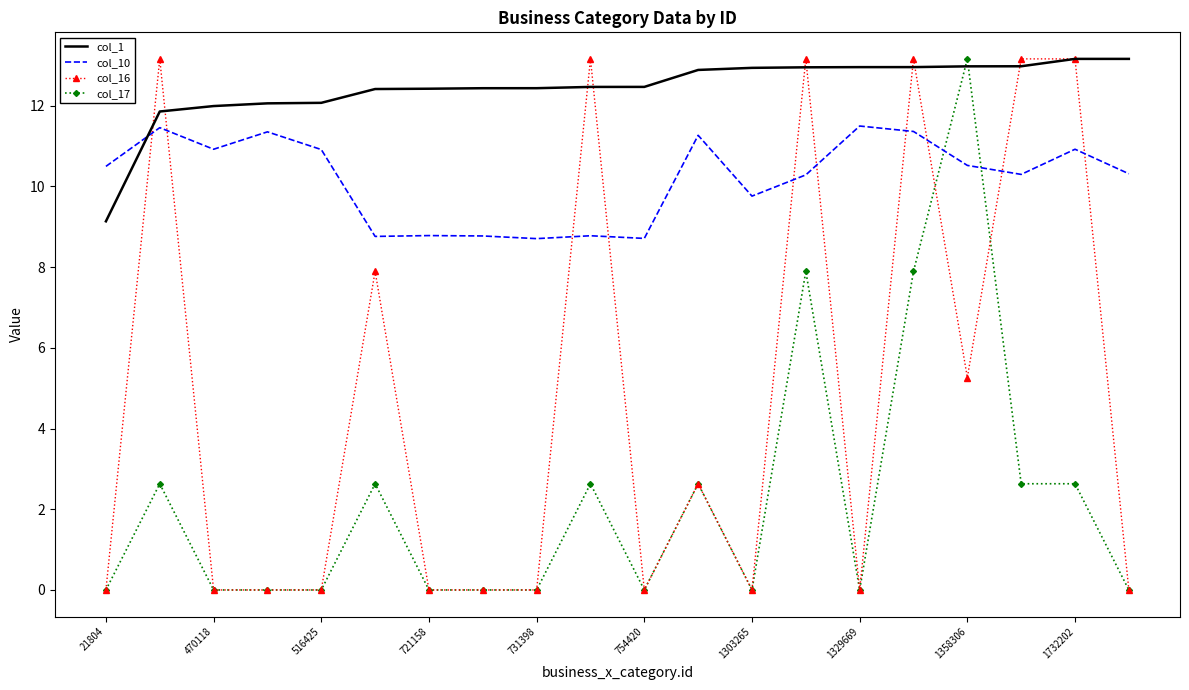

How many intersections are there between col_10 and col_16?

10